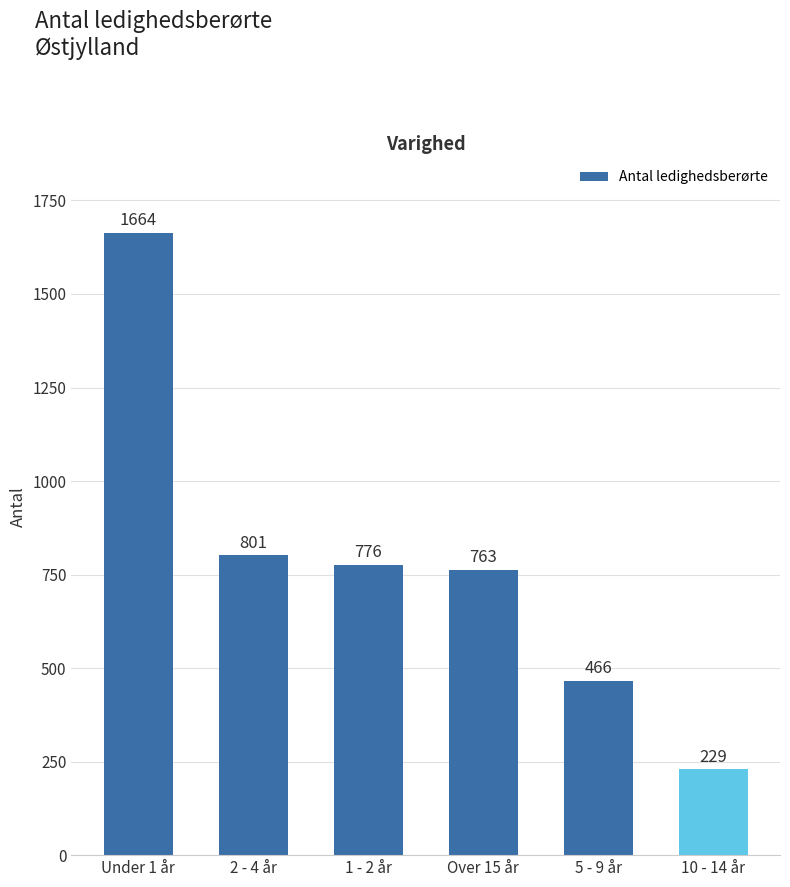

Rank the categories by value from highest to lowest.

Under 1 år, 2 - 4 år, 1 - 2 år, Over 15 år, 5 - 9 år, 10 - 14 år